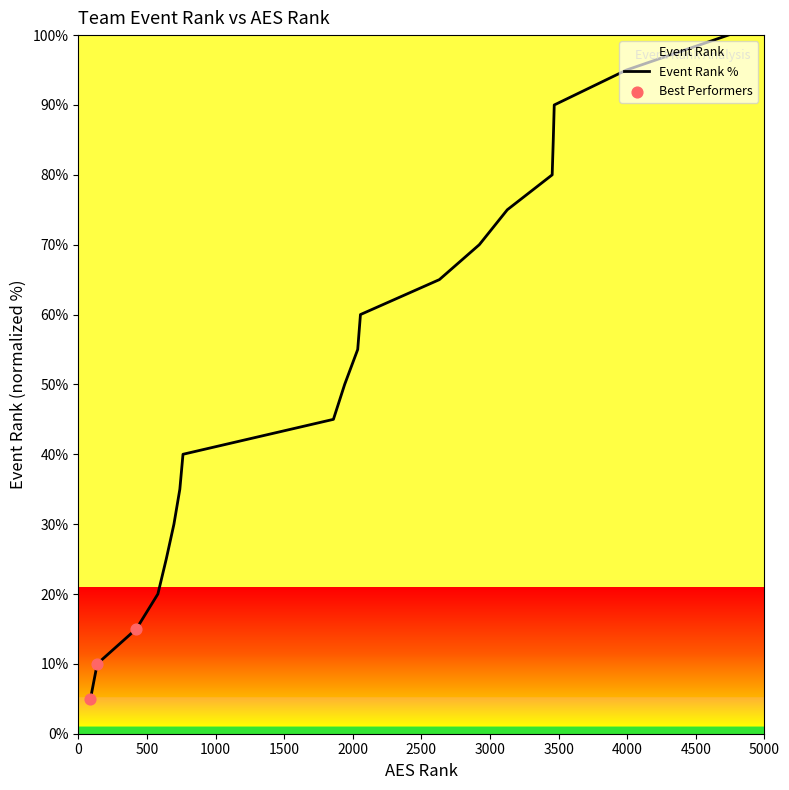

What is the difference between the maximum and minimum values?

95.0